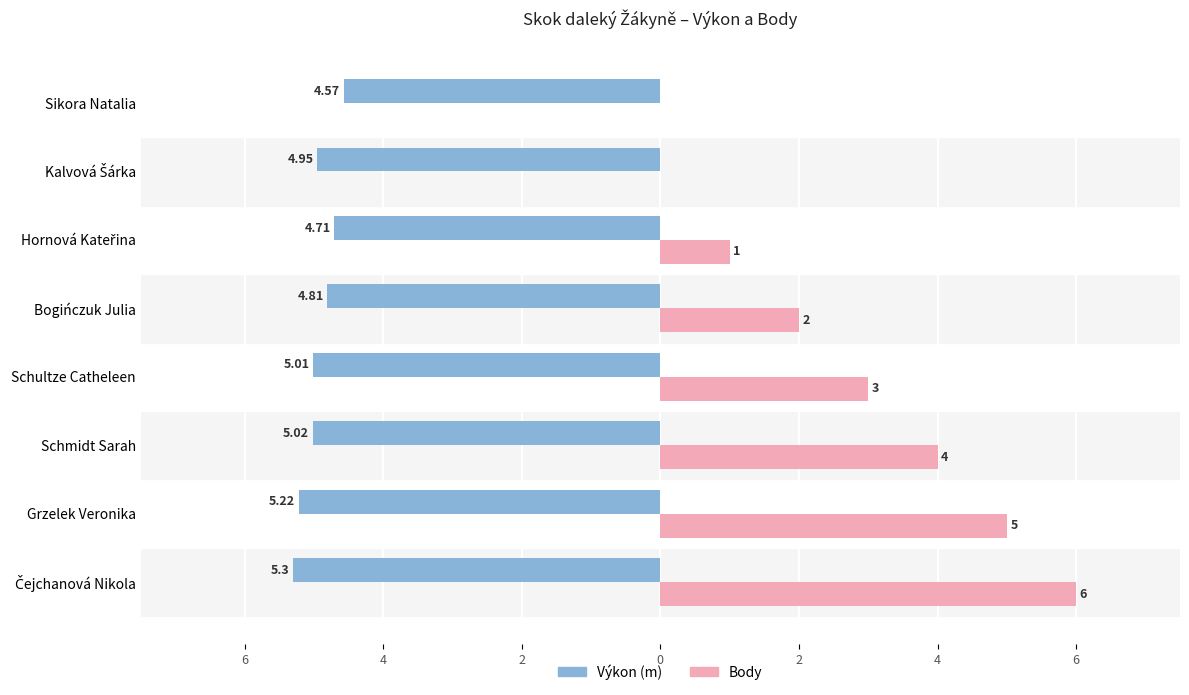

How many bars are there in total?

16